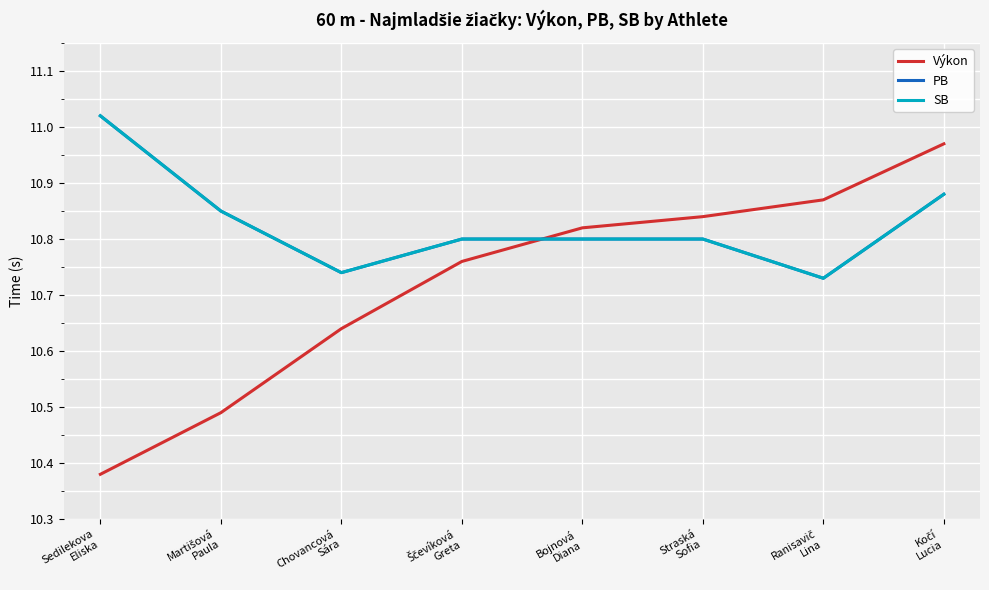

Does the chart display data point markers on the line(s)?

No